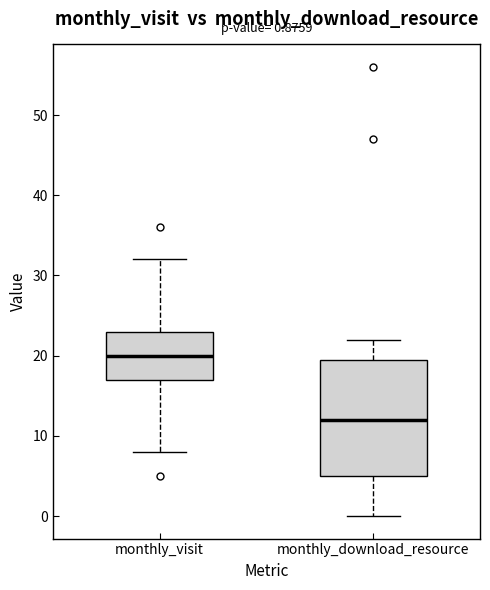

Which box has the lowest median line?

monthly_download_resource